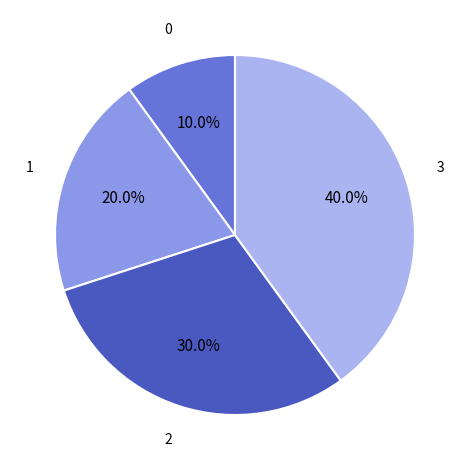

Does any single category account for the majority?

No